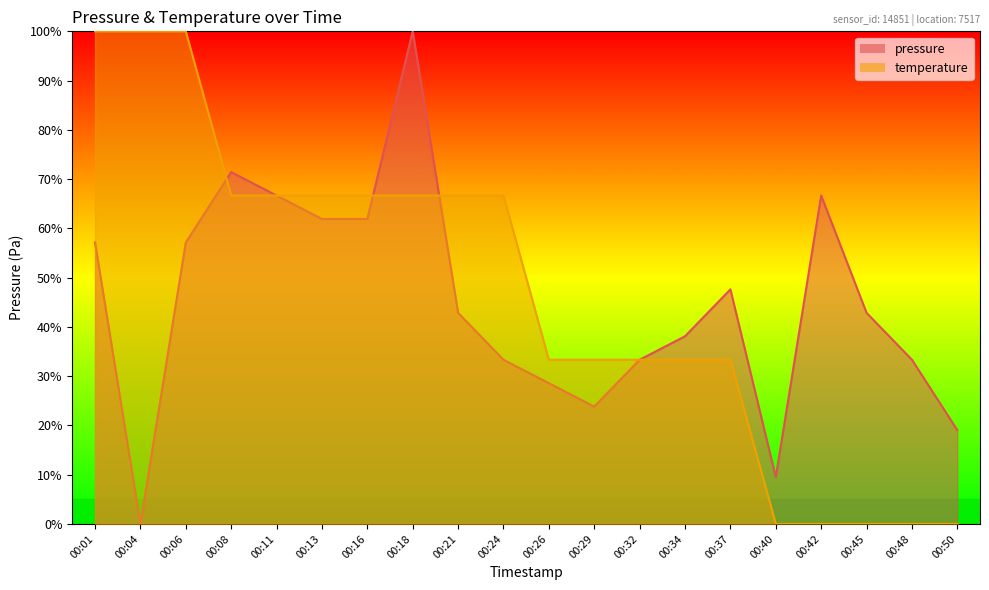

What is the value of the temperature point at the 14th from the left?

33.3